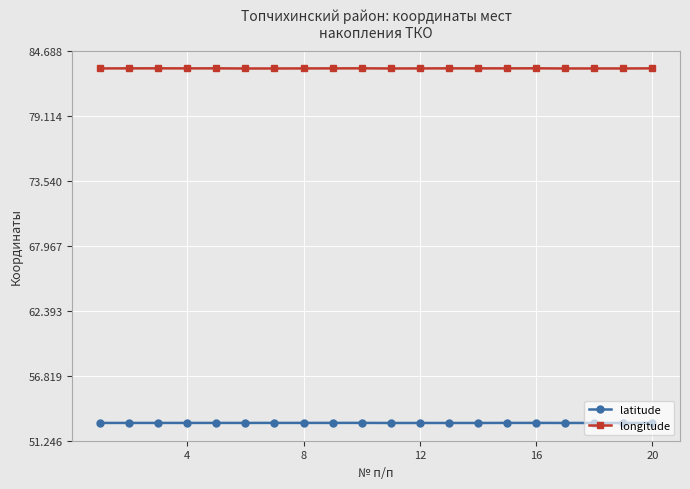

True or false: latitude and longitude intersect in this chart.

False